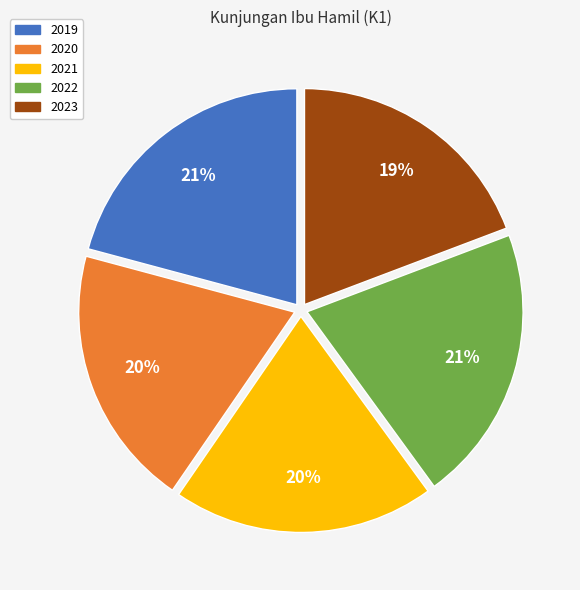

The 2022 slice represents 29% of the pie. True or false?

False